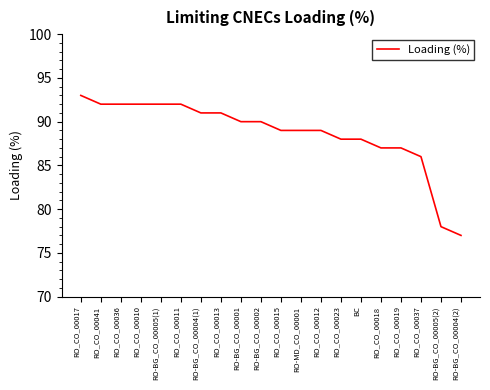

Is this an area chart (filled region under the line)?

No